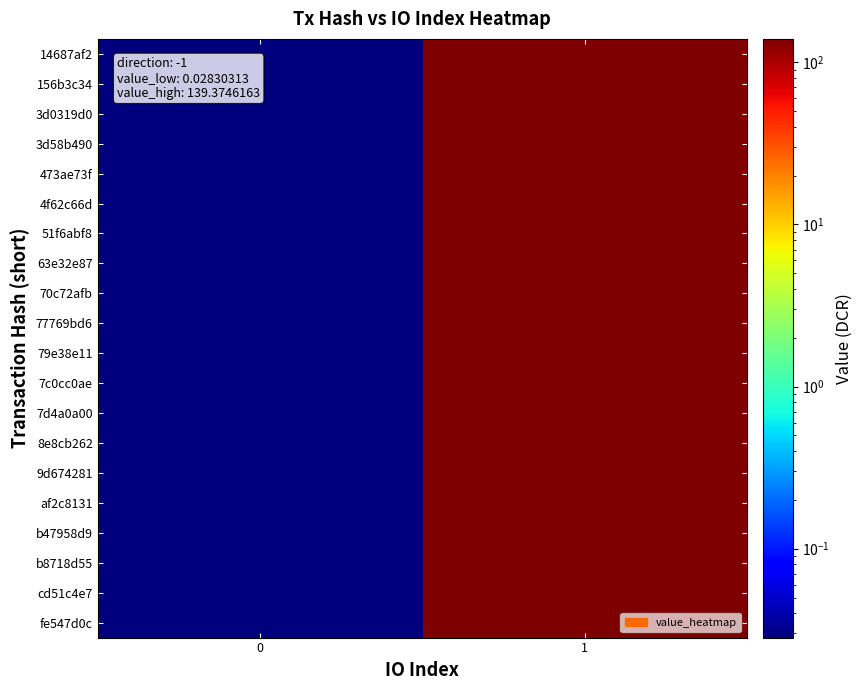

How many distinct data groups are displayed?

20